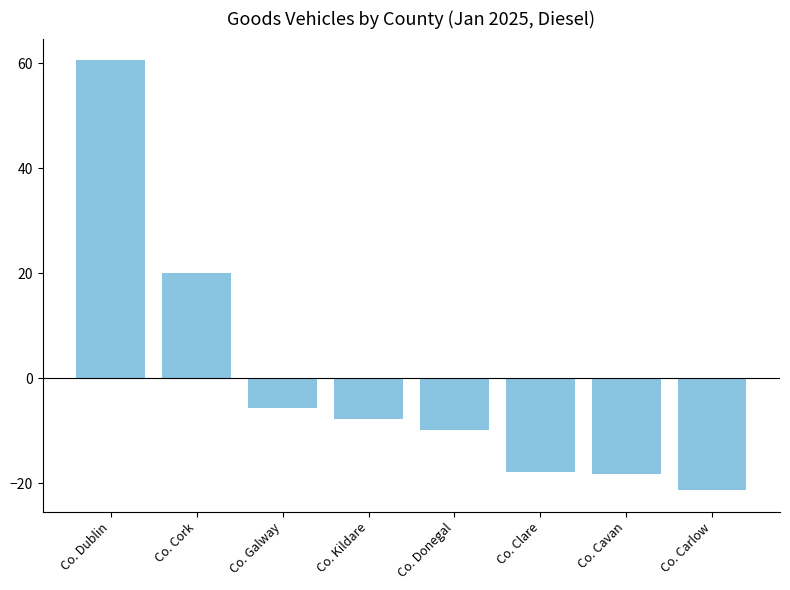

What is the minimum value shown in the chart?

-21.3